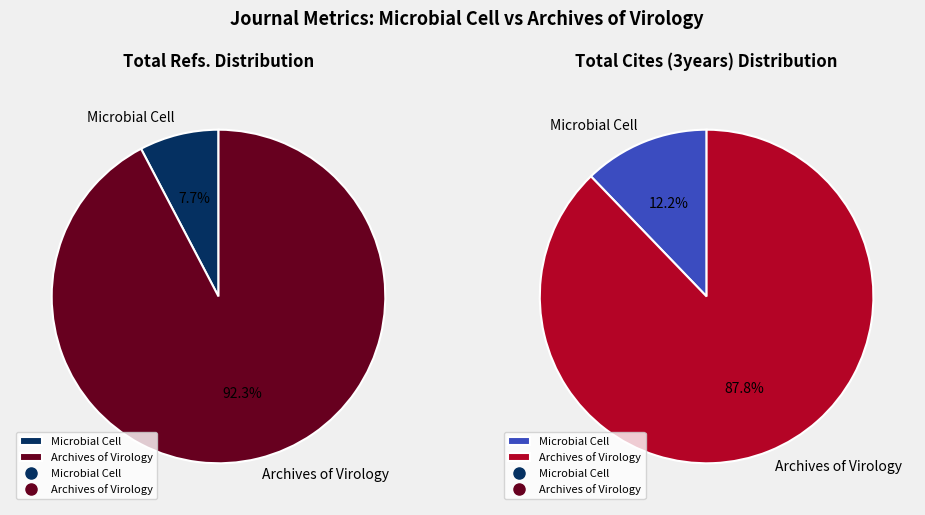

To the nearest percent, what is the combined percentage of Archives of Virology and Microbial Cell?

100%